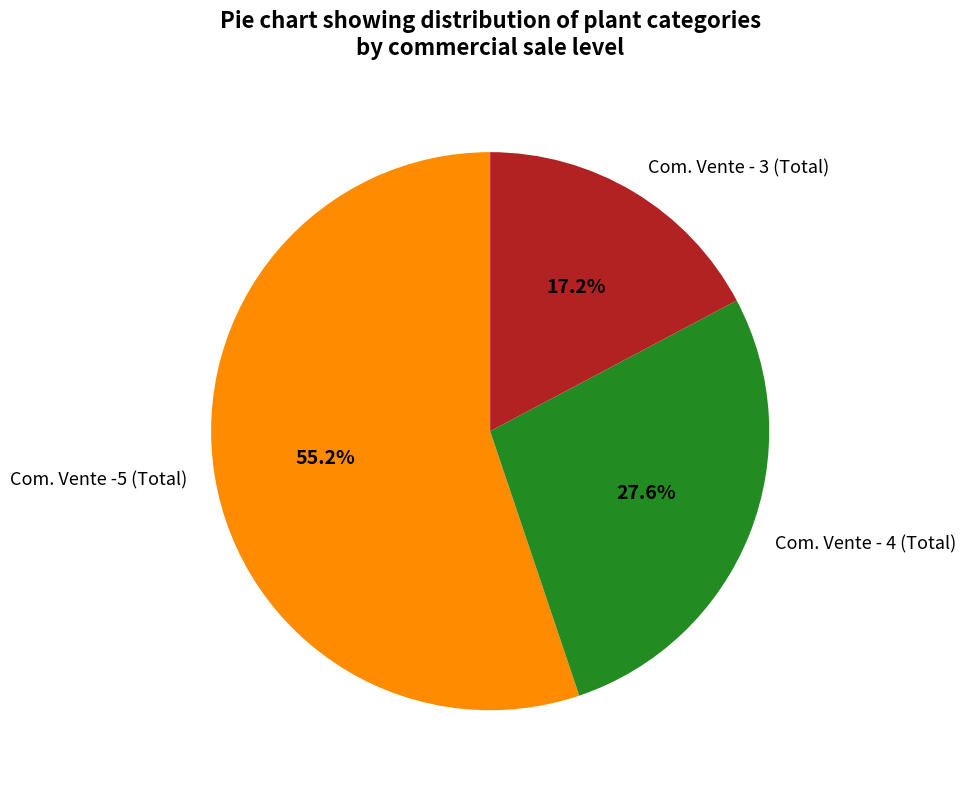

Rank the categories by value from lowest to highest.

Com. Vente - 3 (Total), Com. Vente - 4 (Total), Com. Vente -5 (Total)